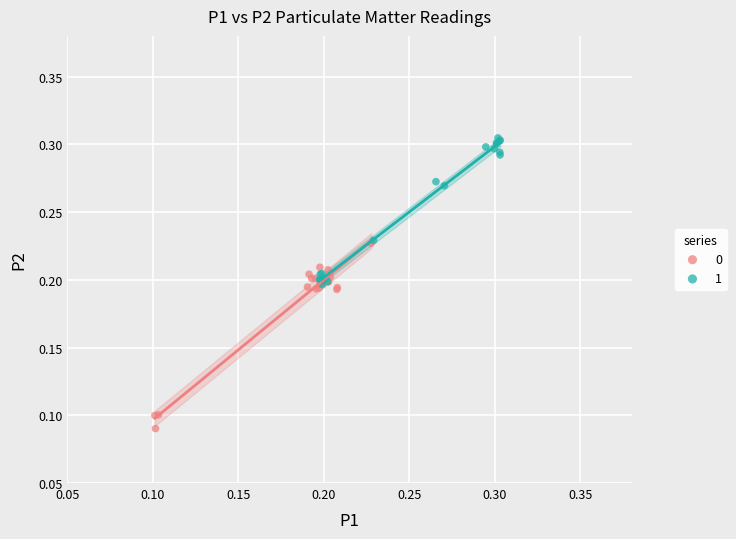

What are all the series names shown in the legend?

0, 1